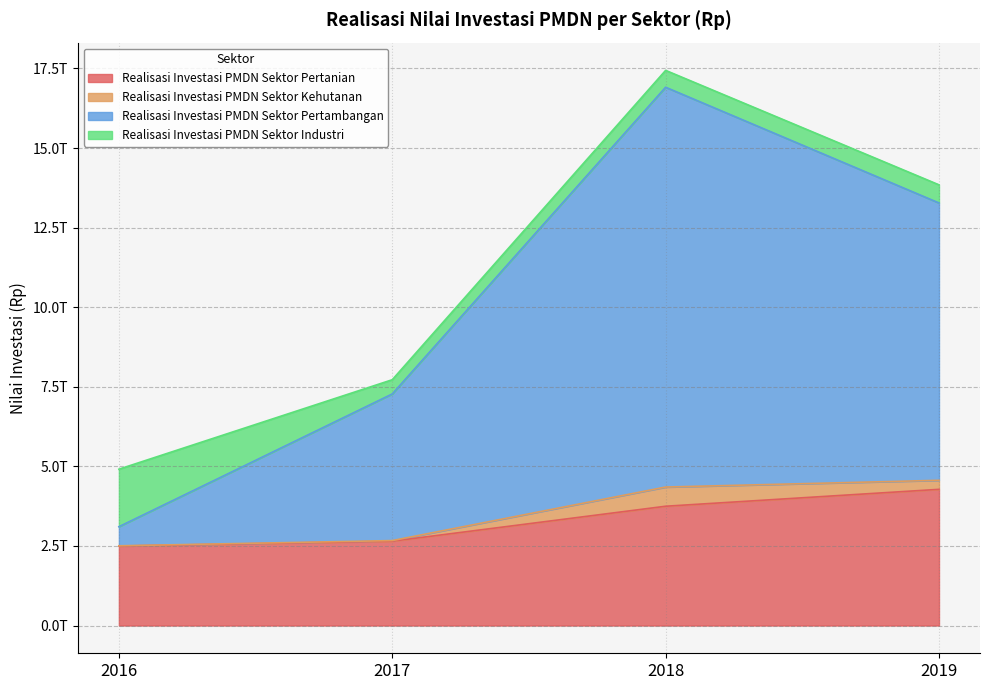

Which series has the largest total across all categories?

Realisasi Investasi PMDN Sektor Pertambangan